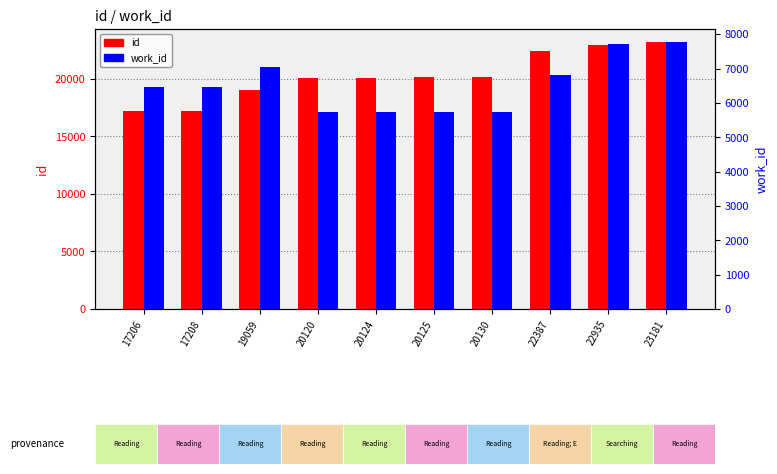

What is the total value across all series at 20124?

25868